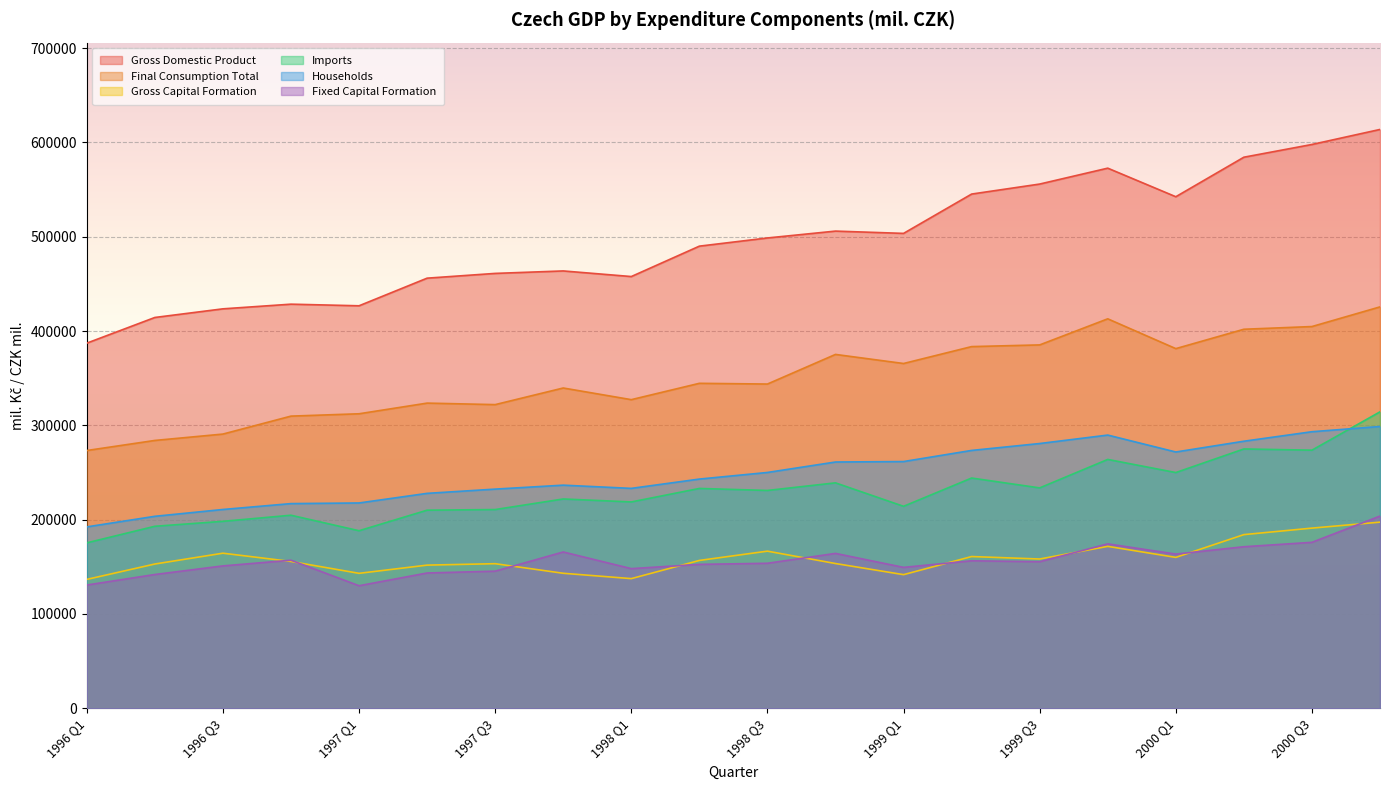

What is the spread (max minus min) of values at 1996 Q3?

272546